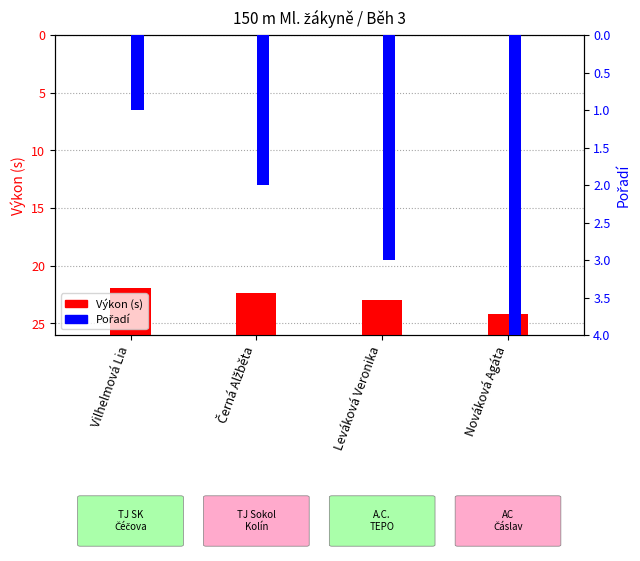

What are all the series names shown in the legend?

Výkon (s), Pořadí